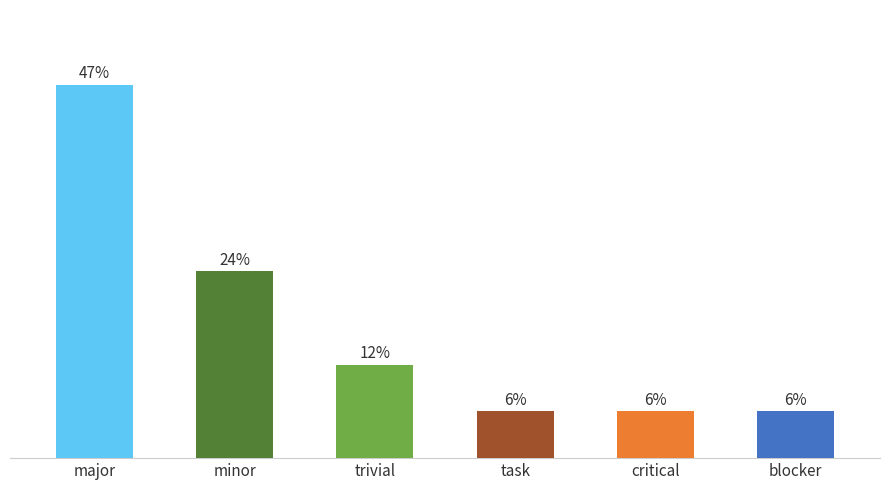

Which has a higher value, major or minor?

major